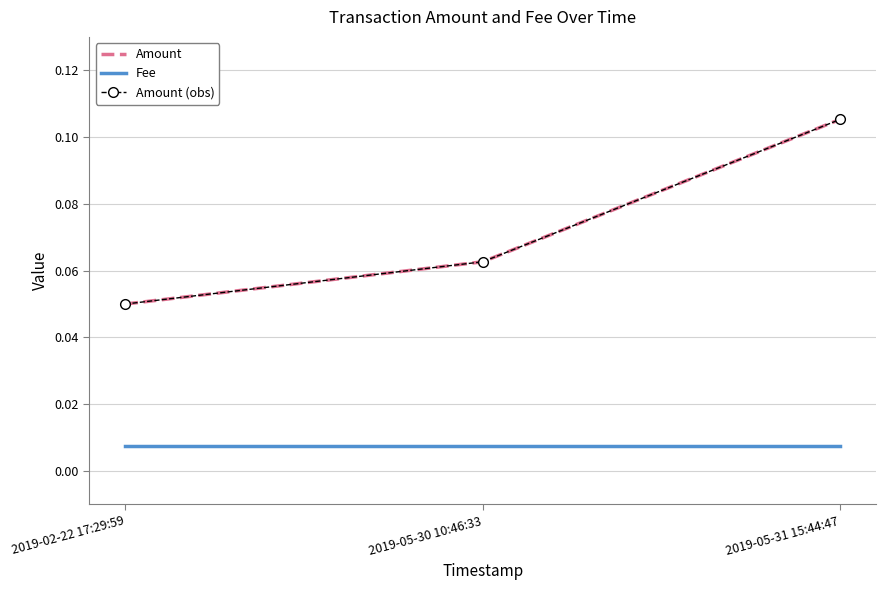

How many categories are shown in the chart?

3